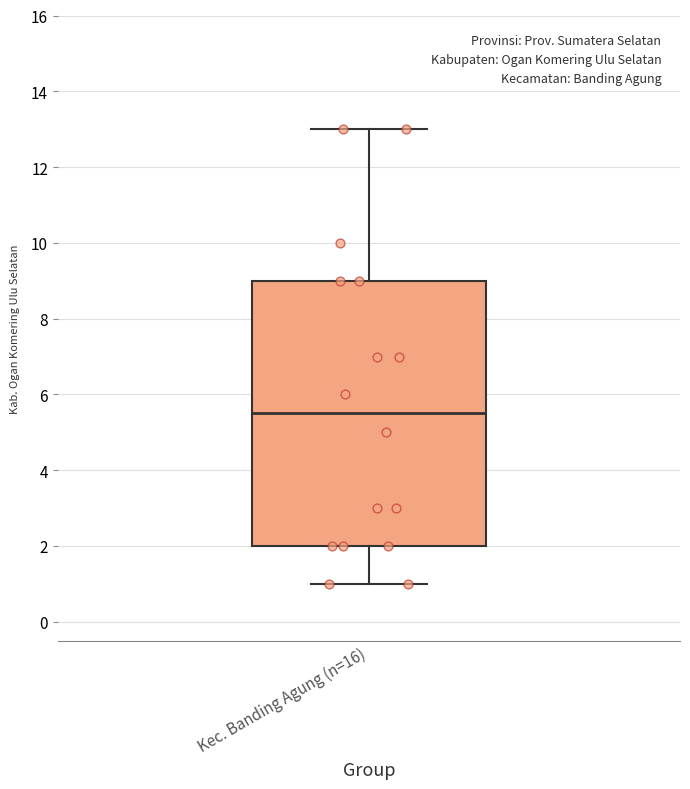

Transcribe this box plot: give where the median line is, the range the box spans, and where the two whiskers end, as read against the y-axis. The values are not printed on the chart, so give them approximately, as read against the axis.

median 5.6, box 2.0 to 9.0, whiskers 1.0 to 13.0